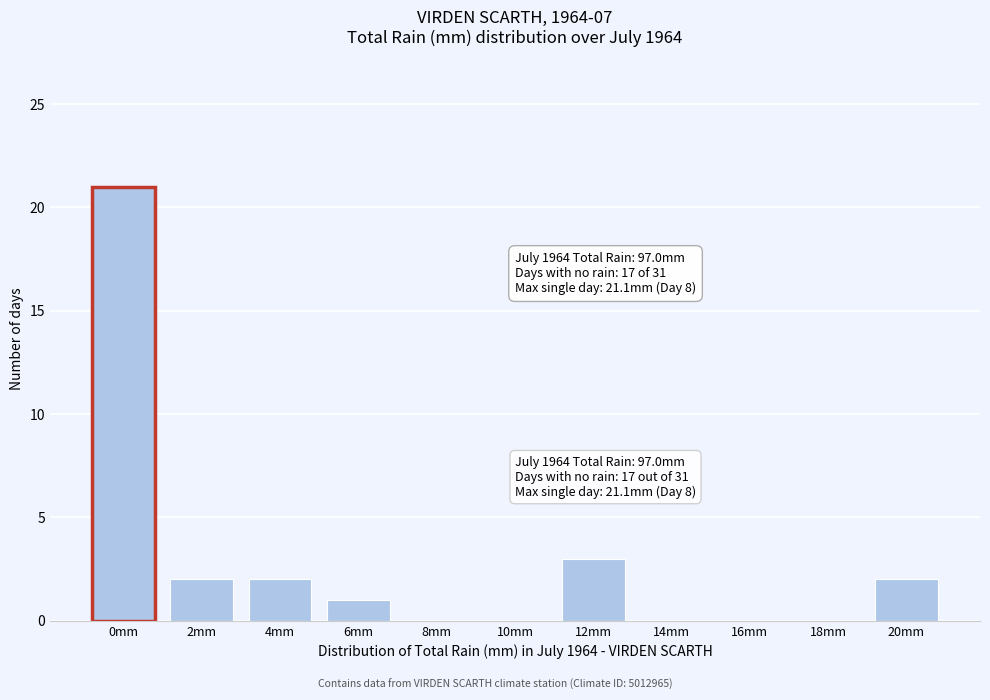

Reading left to right, transcribe all the data shown in this chart.

0mm=21	2mm=2	4mm=2	6mm=1	8mm=0	10mm=0	12mm=3	14mm=0	16mm=0	18mm=0	20mm=2